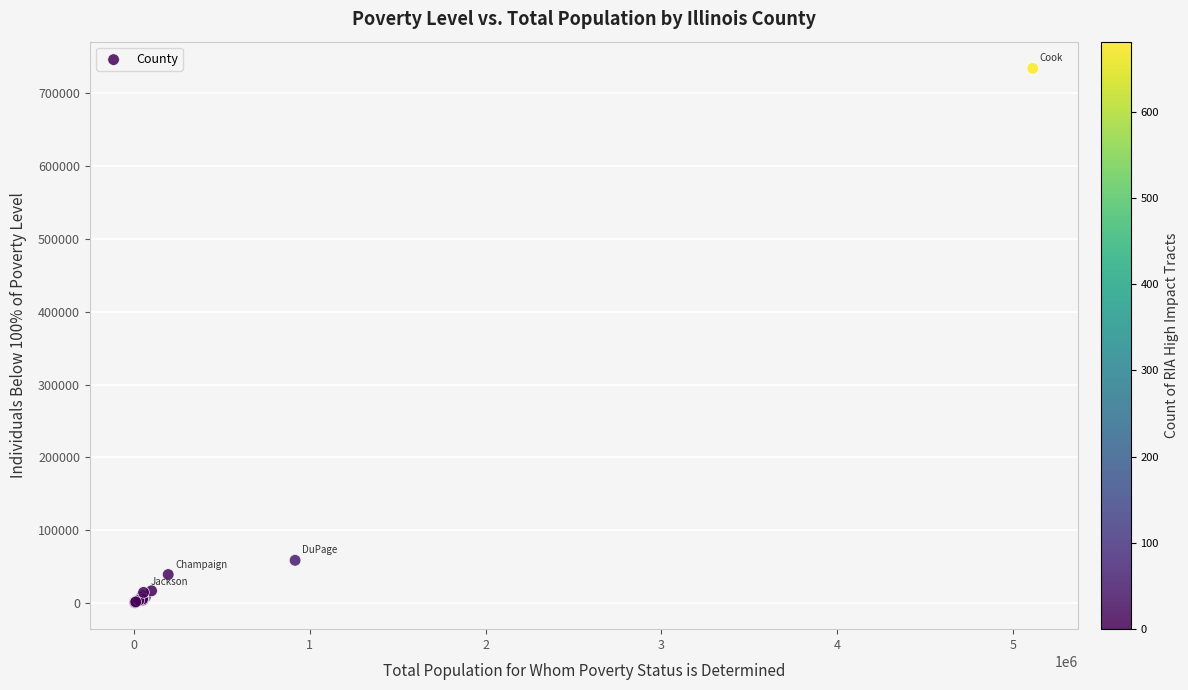

What Y value in the scatter plot is closest to 367485?

58397